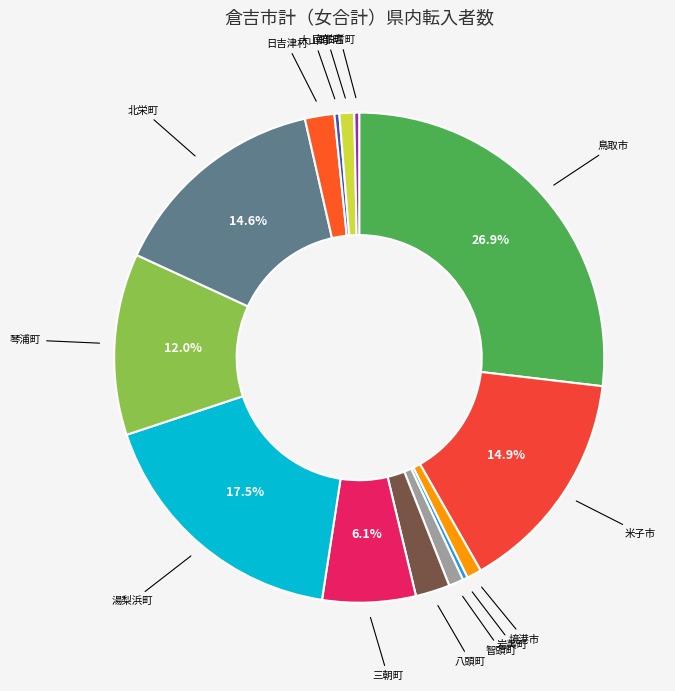

Does any single category account for the majority?

No